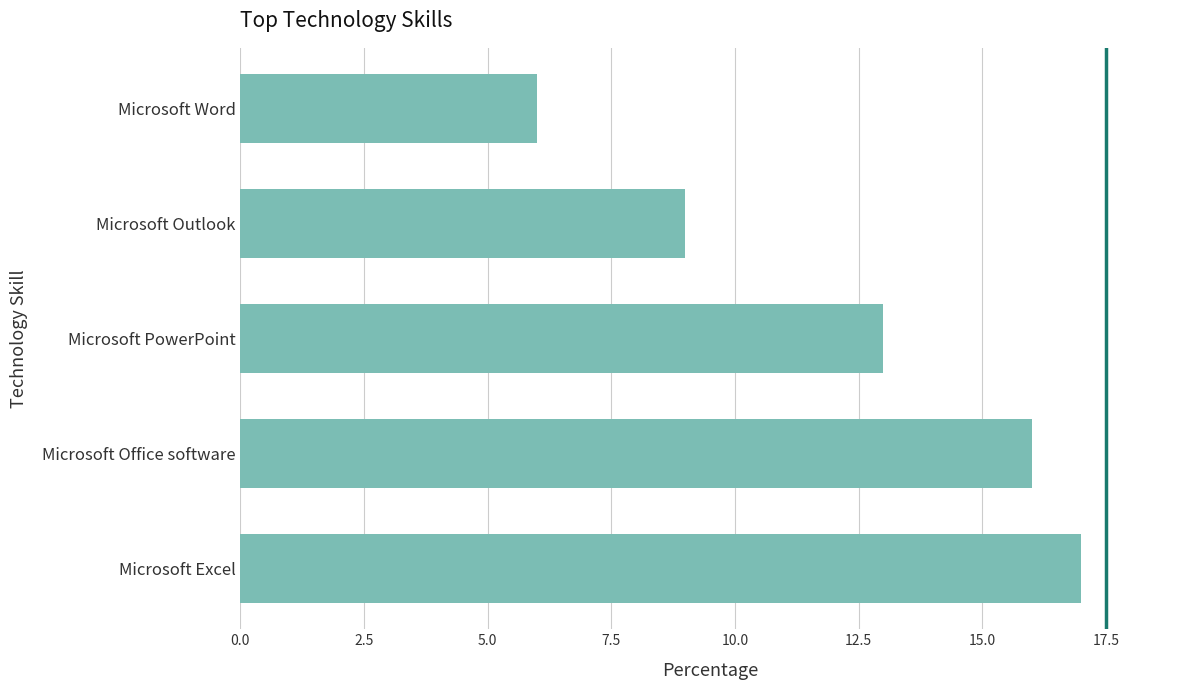

List the labels in order of value, smallest first.

Microsoft Word, Microsoft Outlook, Microsoft PowerPoint, Microsoft Office software, Microsoft Excel